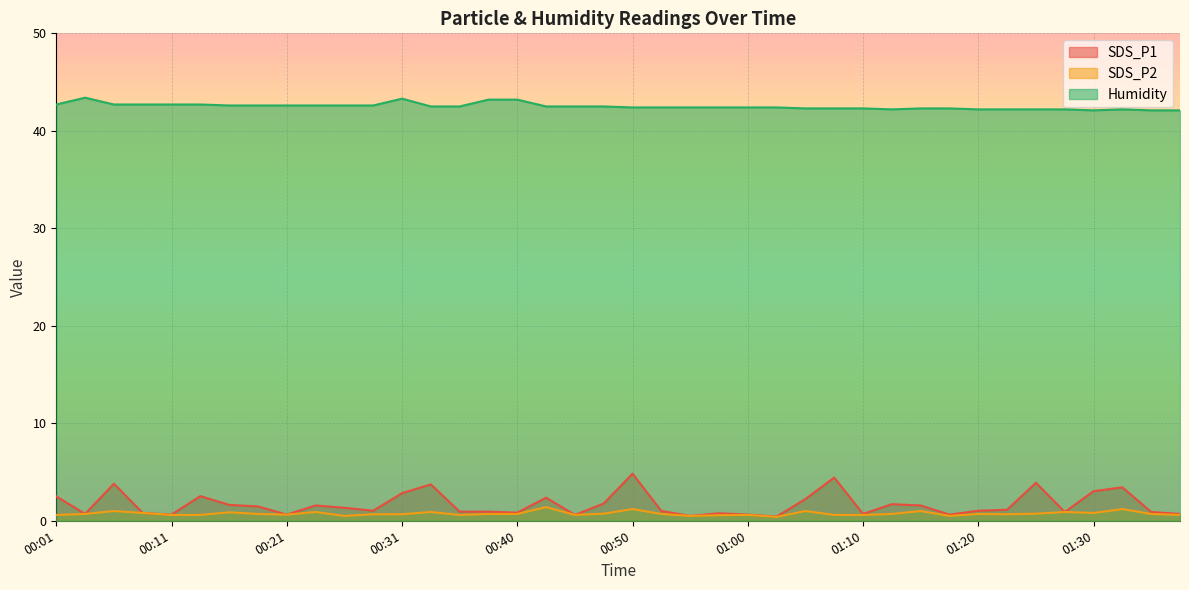

What is the value of the SDS_P1 point at the 39th from the left?

0.9